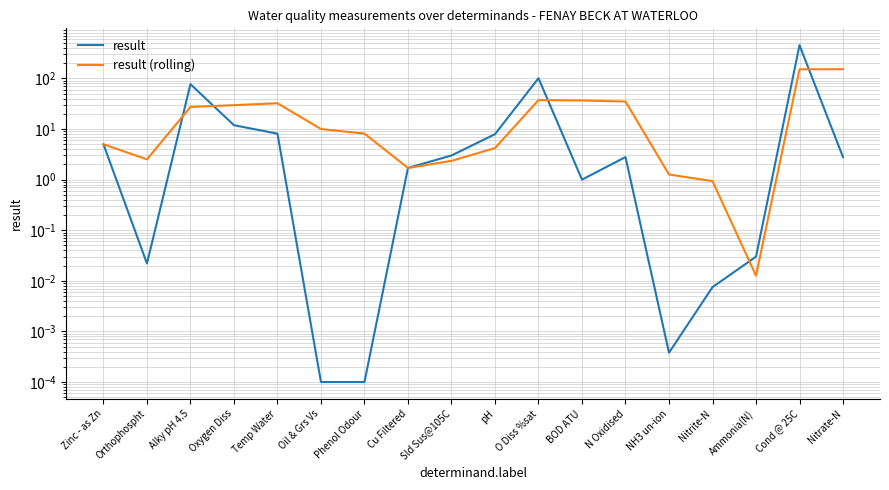

Rank the series at Zinc - as Zn from lowest to highest value.

result, result (rolling)